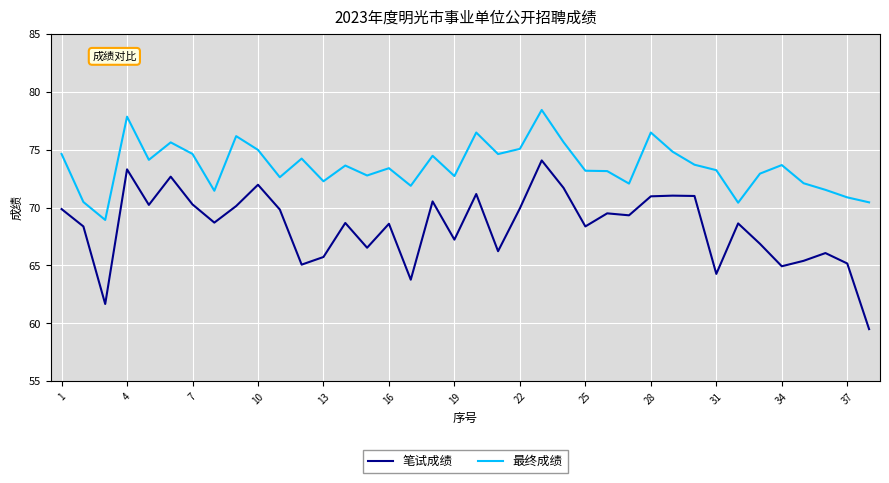

What are all the series names shown in the legend?

笔试成绩, 最终成绩